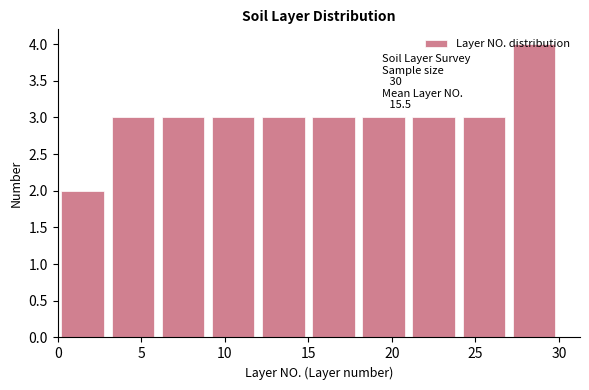

Over which range of the x-axis is the bar tallest?

27 to 30